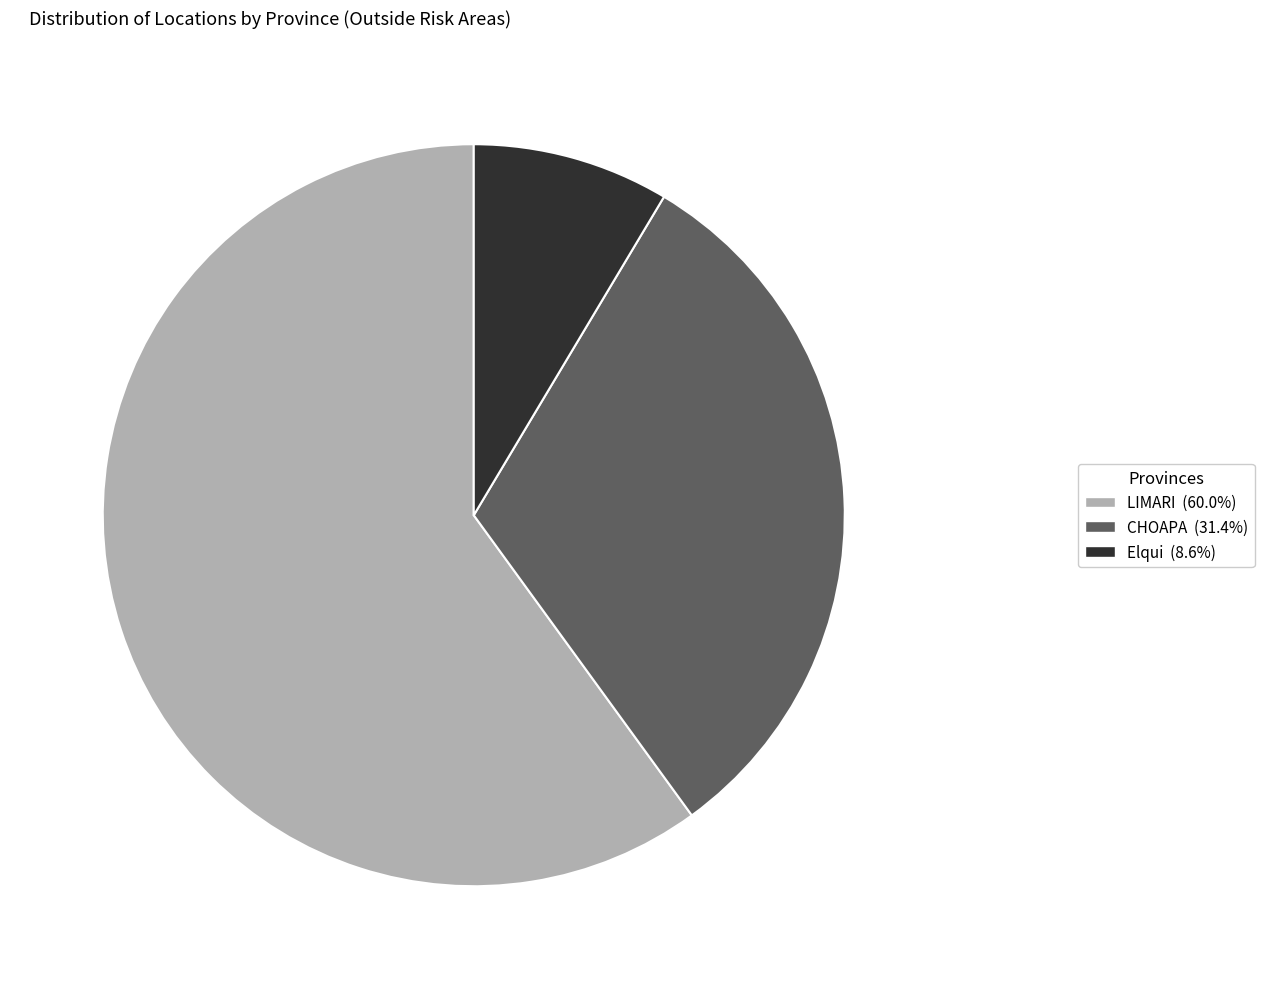

Is there a majority slice in this chart?

Yes